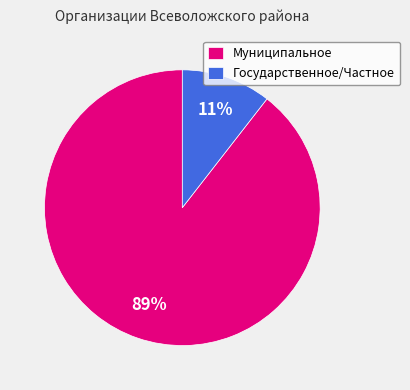

Does Государственное/Частное represent more than half of the total?

No